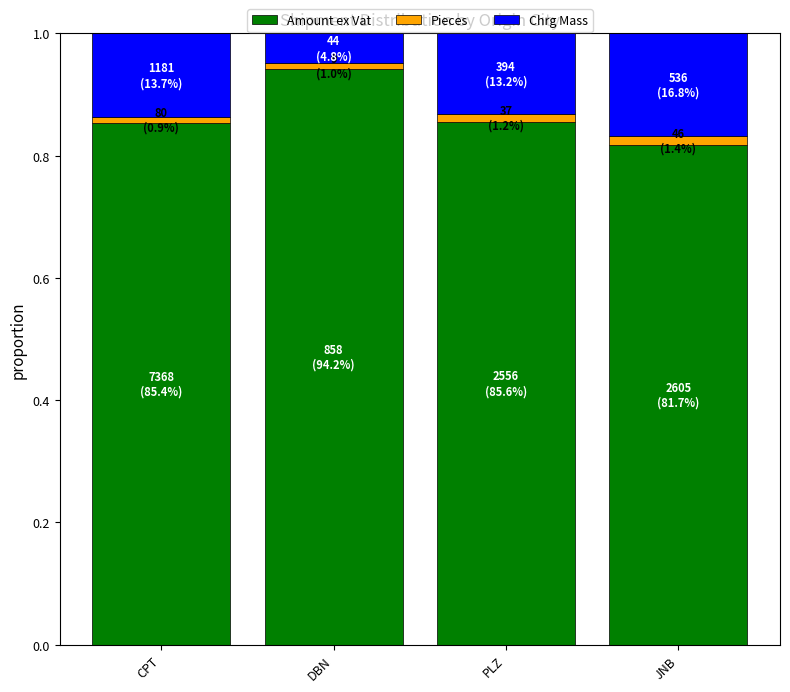

What is the sum of all Amount ex Vat values?

3.5